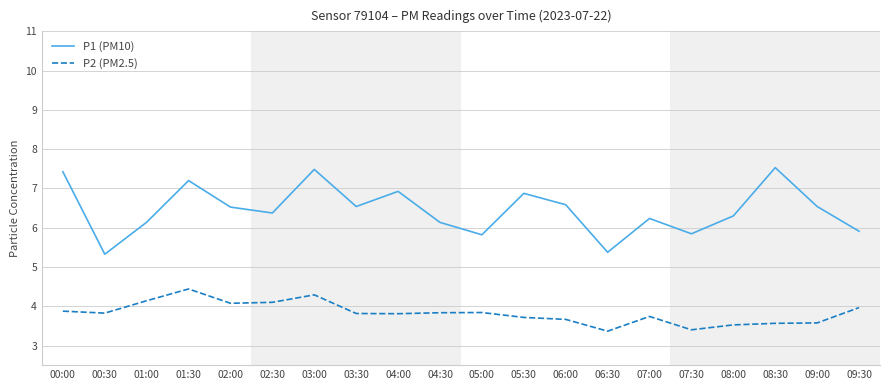

What position from the left is 07:00?

15